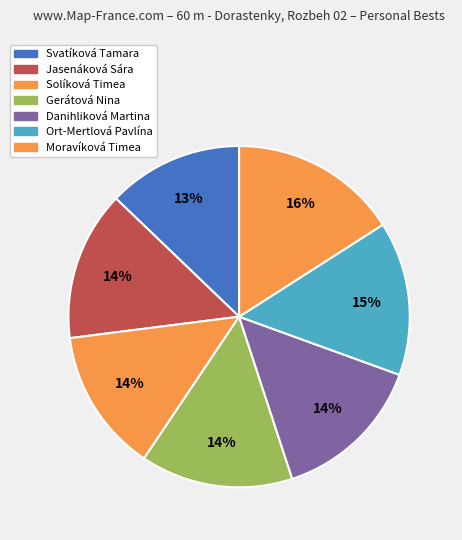

To the nearest percent, what is the difference between the Moravíková Timea and Solíková Timea slice percentages?

2%